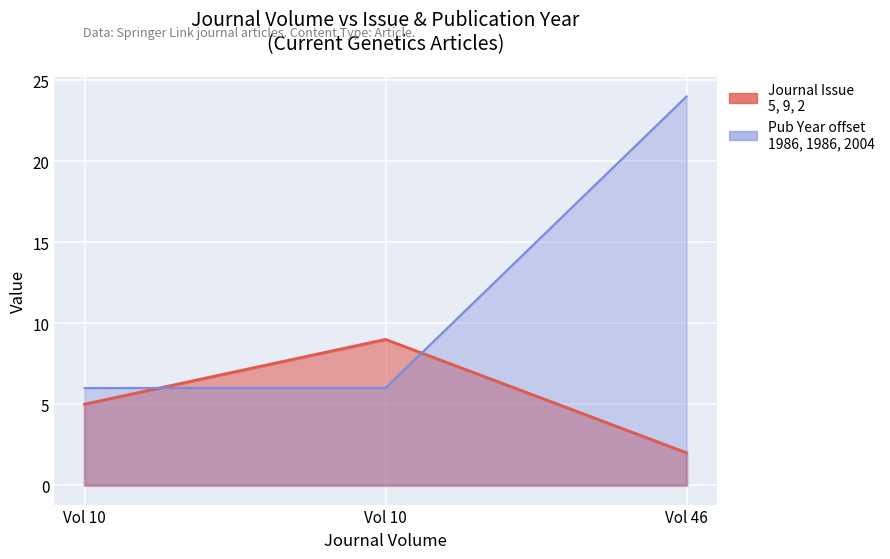

Which series has the largest range (max minus min)?

Publication Year